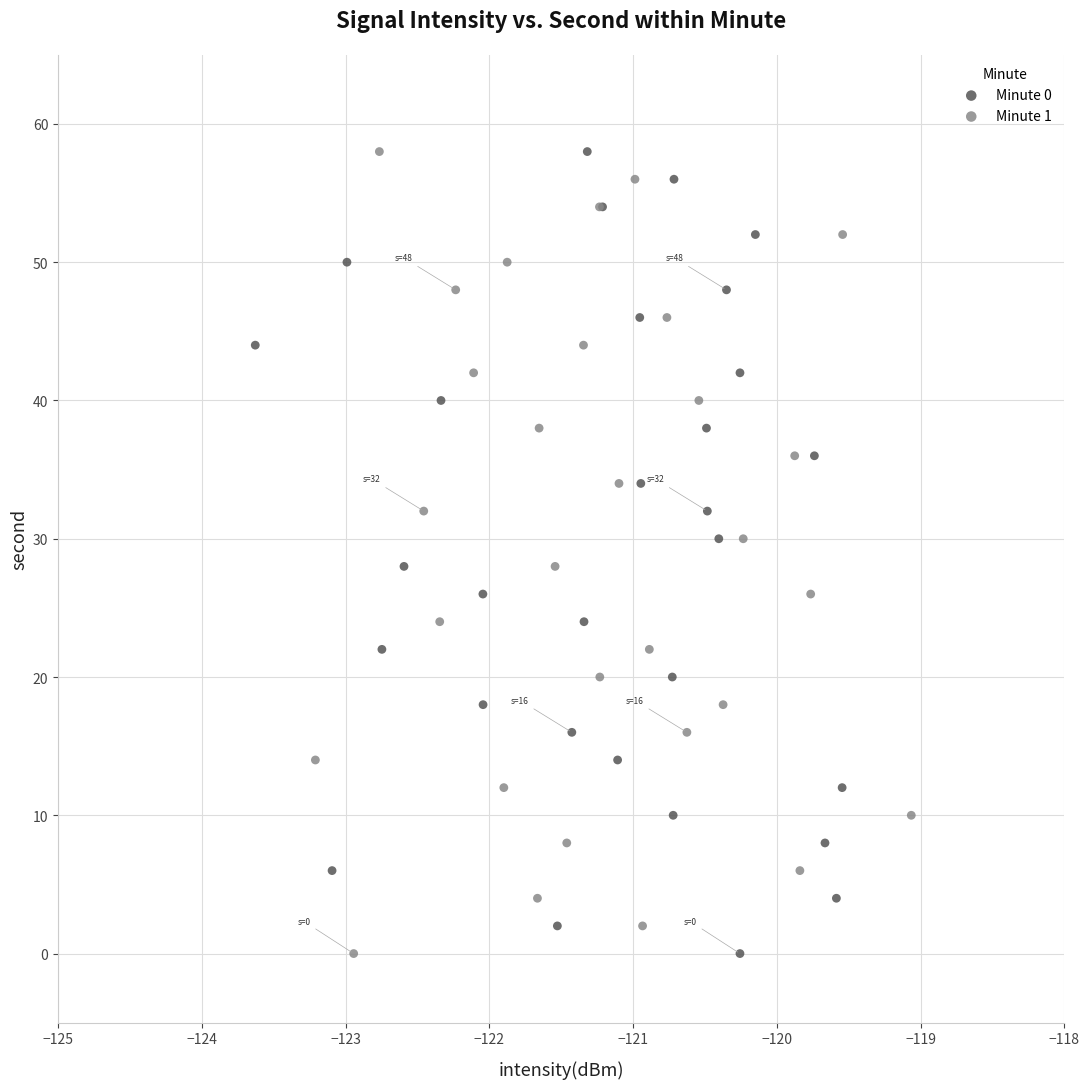

What are all the series names shown in the legend?

Minute 0, Minute 1